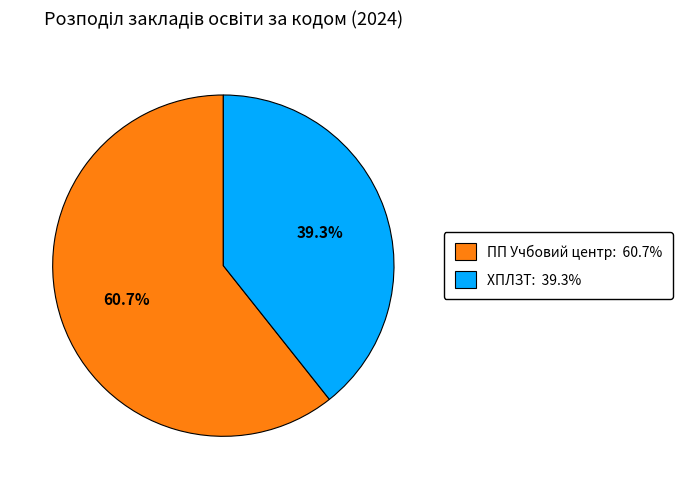

Count the number of slices in the pie.

2